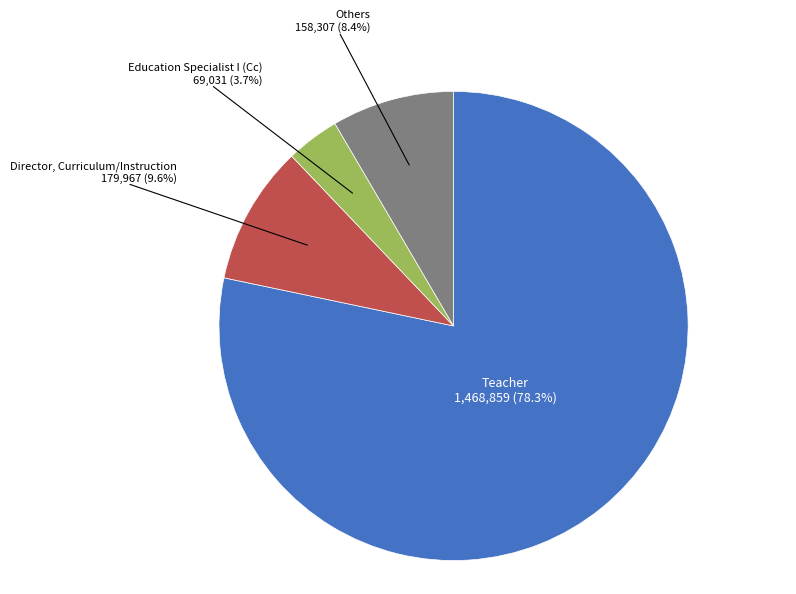

Does any single category account for the majority?

Yes